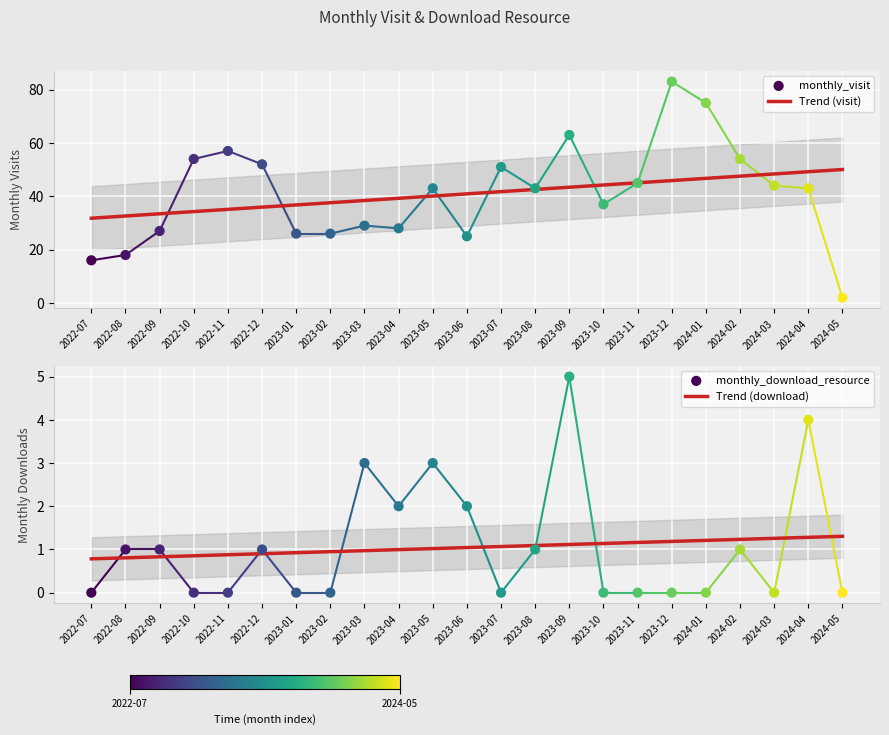

What are all the series names shown in the legend?

monthly_visit, monthly_download_resource